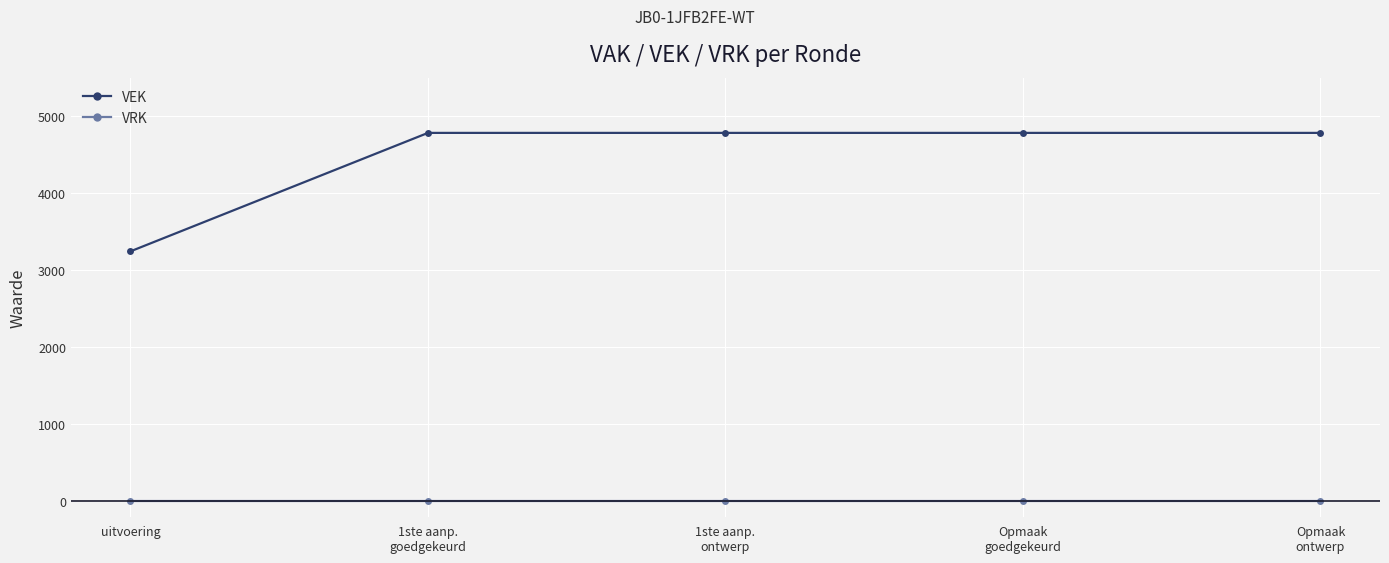

Reading left to right, extract all data points from this chart.

VEK: 3245	4783	4783	4783	4783
VRK: 0	0	0	0	0